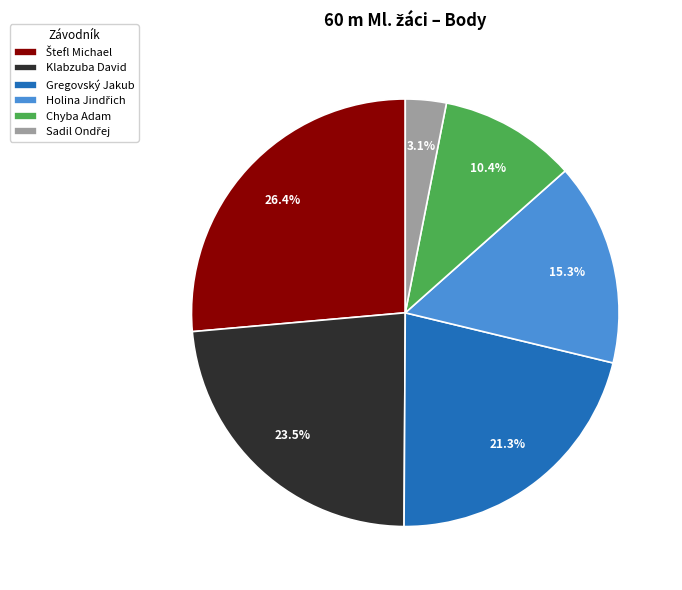

Count the number of slices in the pie.

6